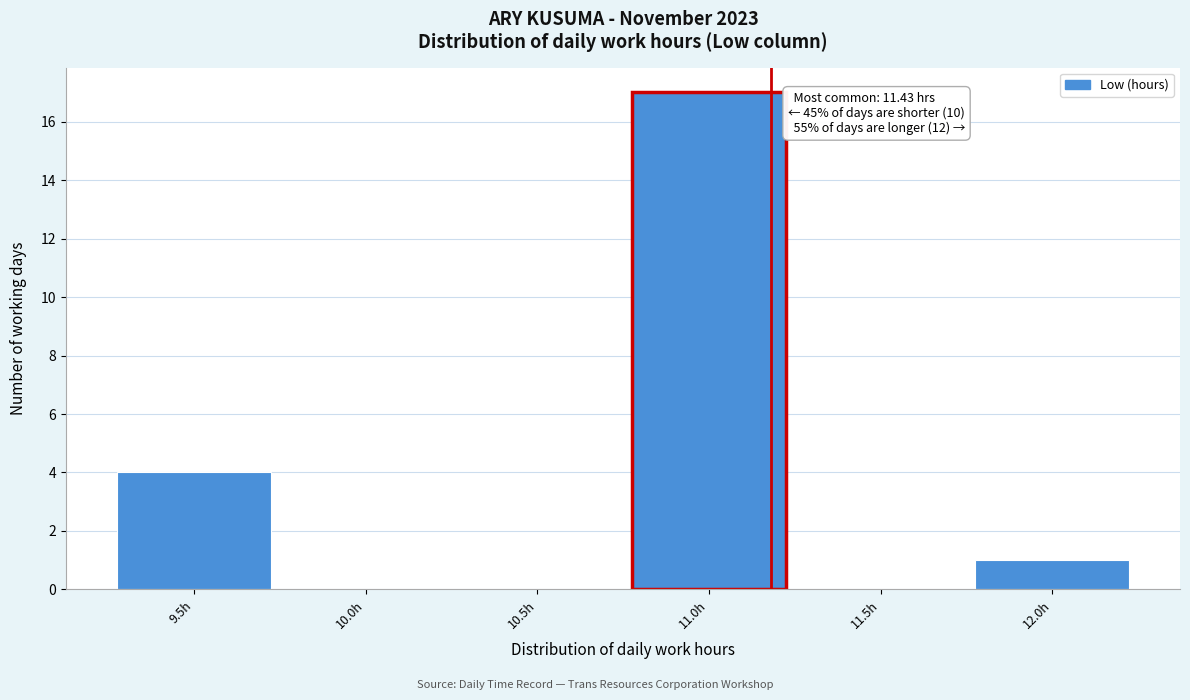

Reading right to left, what are all the values shown in this chart?

12.0h=1	11.5h=0	11.0h=17	10.5h=0	10.0h=0	9.5h=4